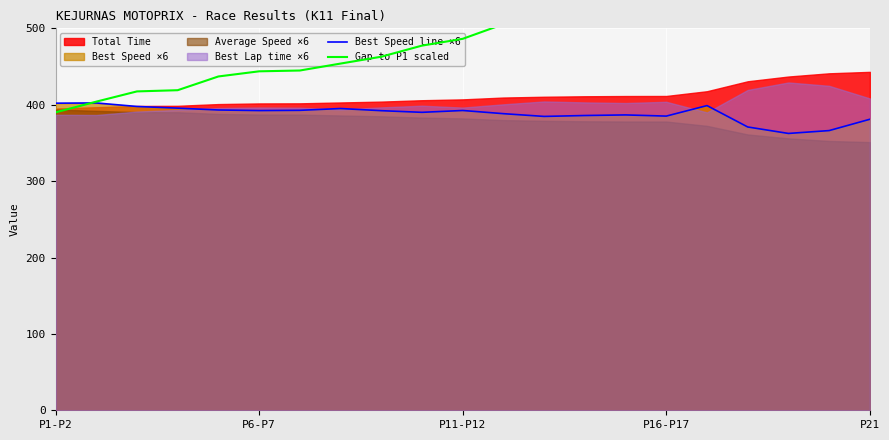

What is the average value of the Best Speed line ×6 series?

388.3